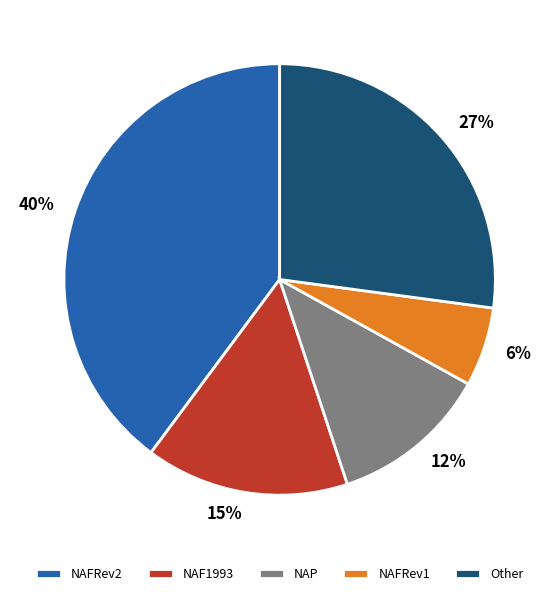

How many slices are in this pie chart?

5